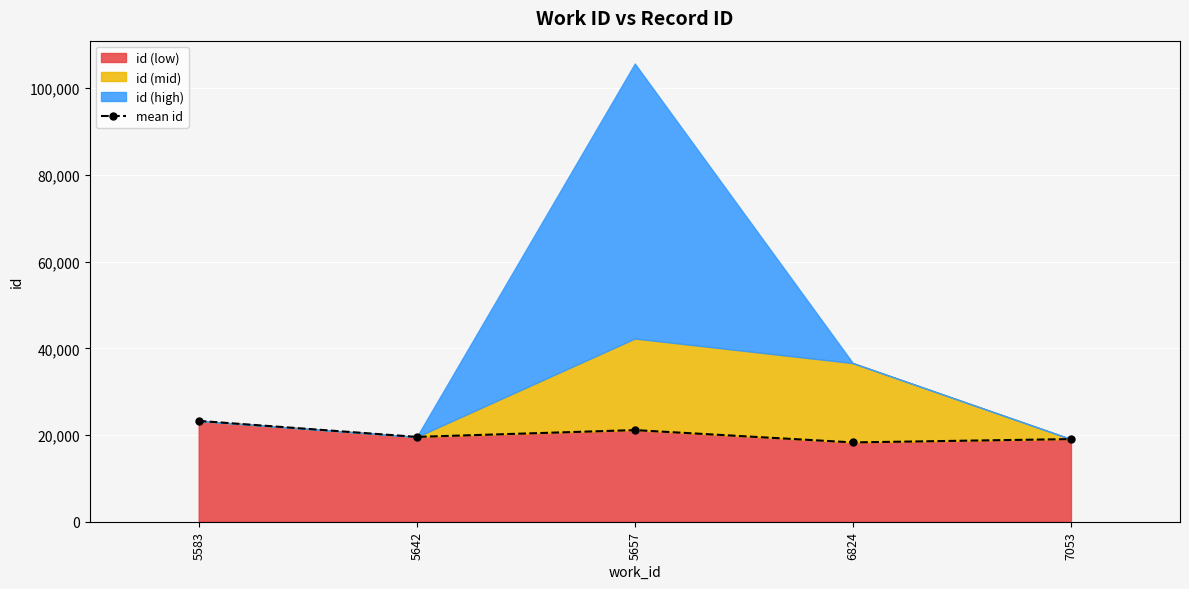

What is the change in value from 5642 to 7053?

-505.0